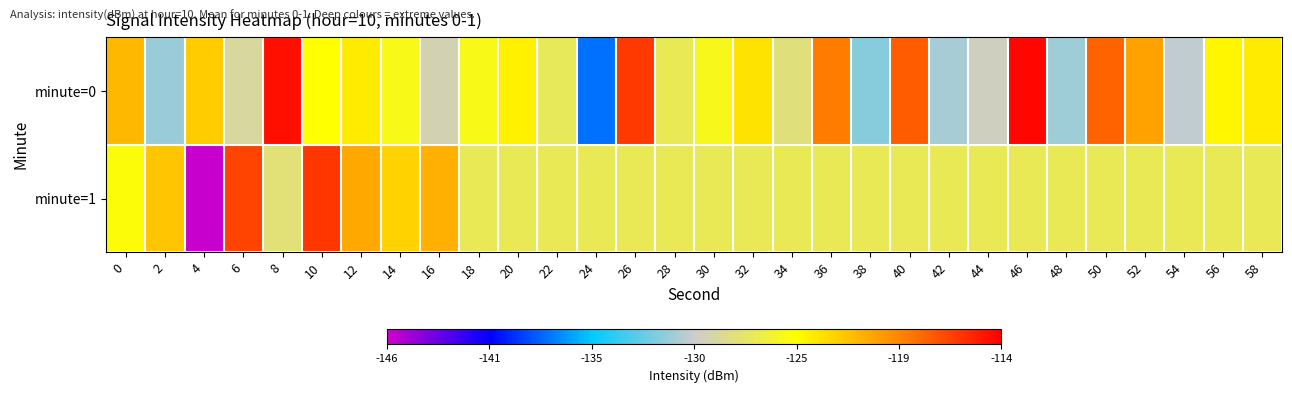

Between 6 and 24, which is larger?

6